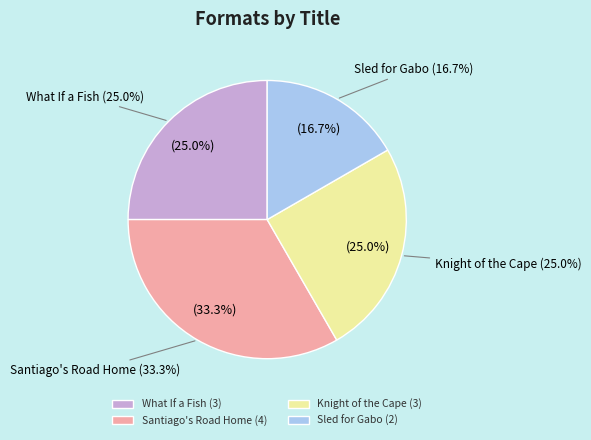

How much of the chart is everything except Santiago's Road Home?

66.7%